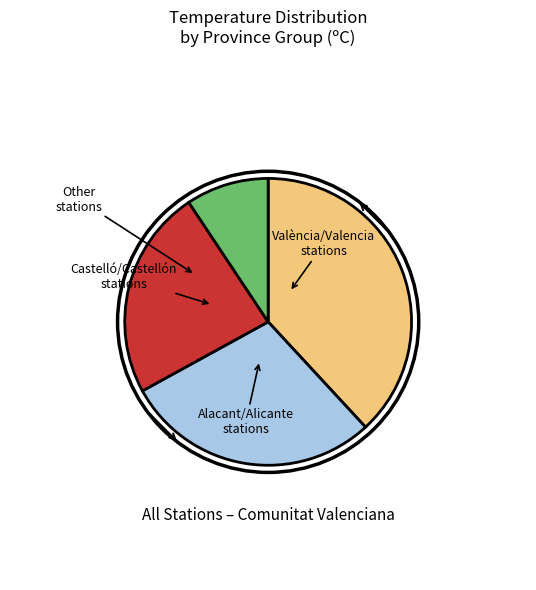

Is there a majority slice in this chart?

No